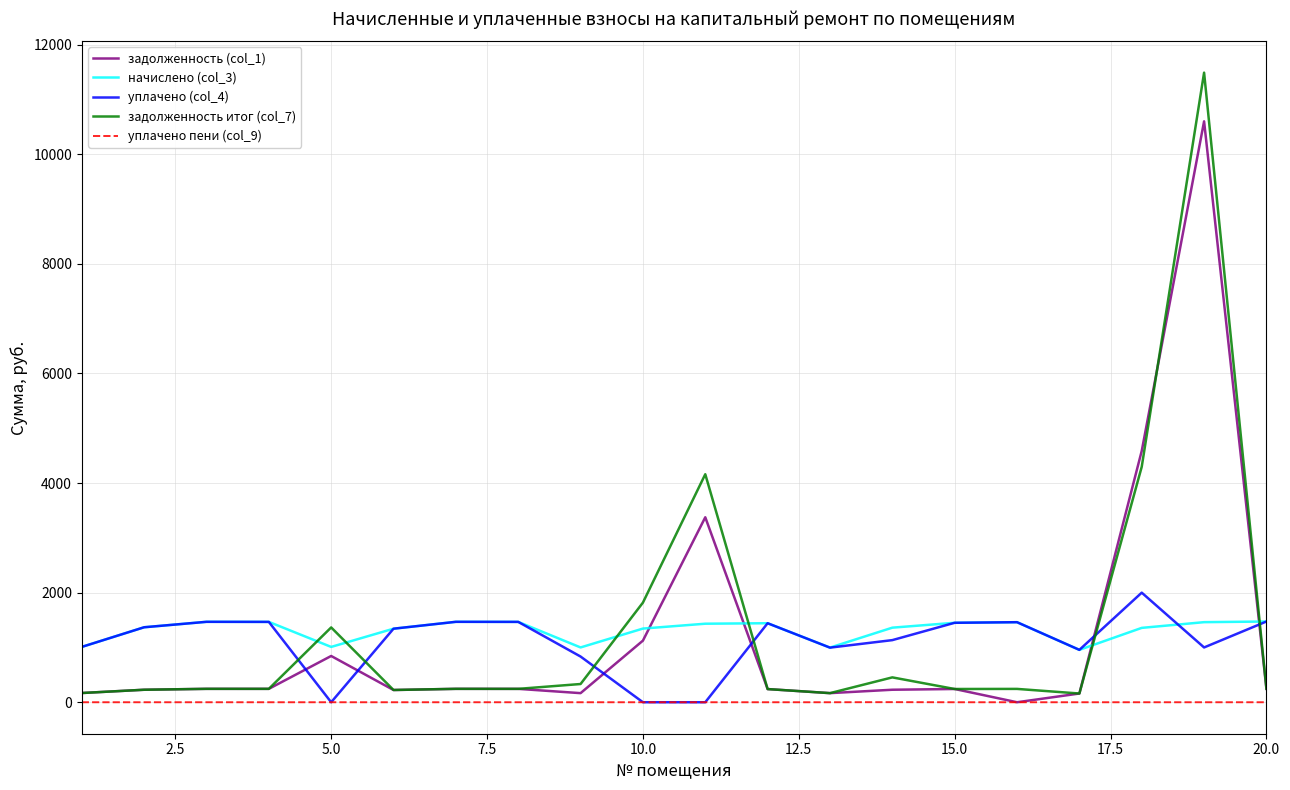

Which series has the largest range (max minus min)?

задолженность итог (col_7)